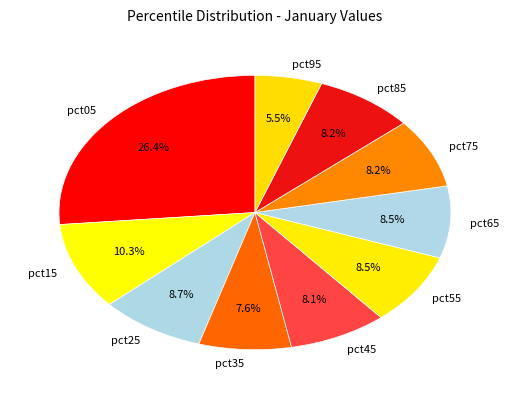

Between pct65 and pct05, which is larger?

pct05